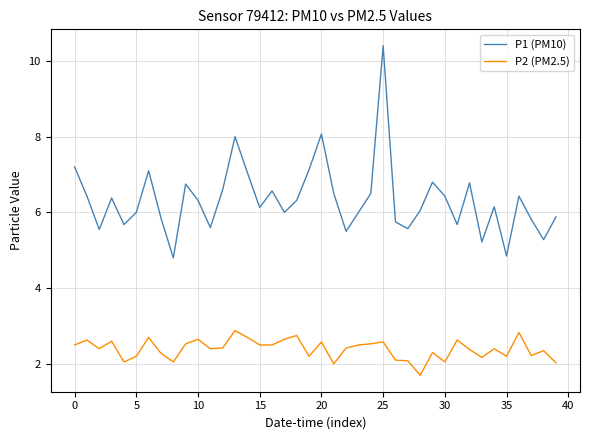

True or false: P2 (PM2.5) and P1 (PM10) intersect in this chart.

False